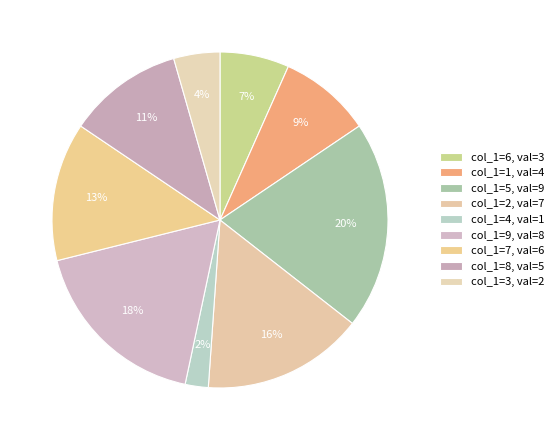

How many segments does this pie chart have?

9